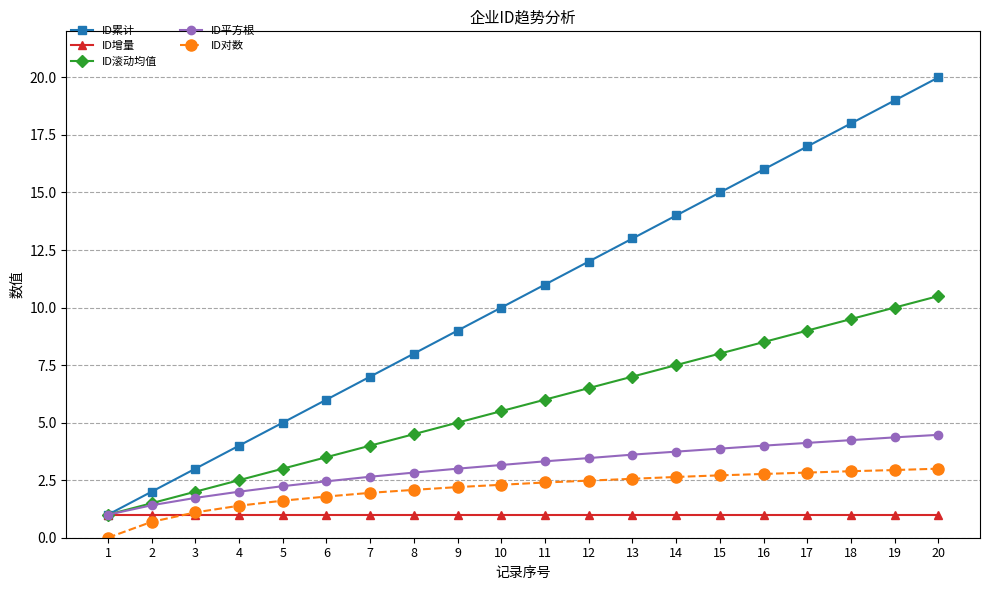

Is it true that ID累计 equals 14.9 at 9?

False